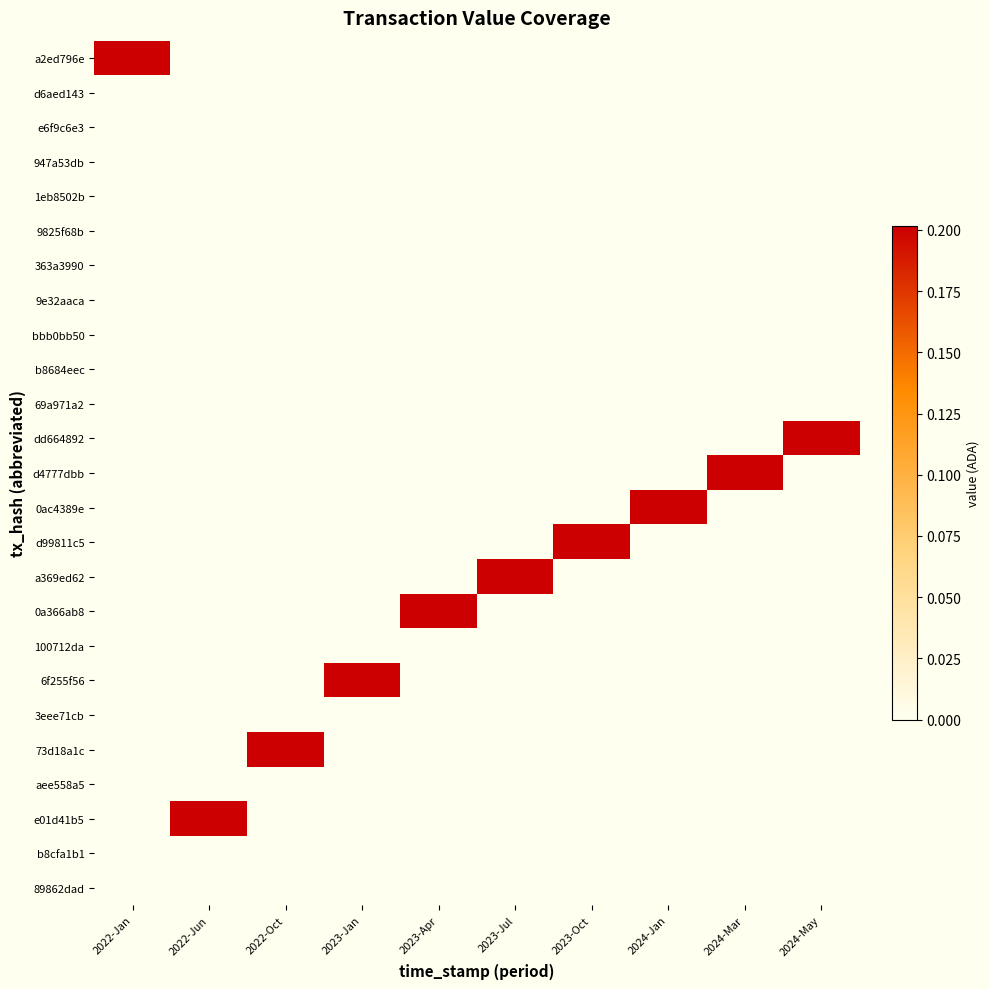

Reading right to left, extract all data points from this chart.

a2ed796e: 2024-May=0.0	2024-Mar=0.0	2024-Jan=0.0	2023-Oct=0.0	2023-Jul=0.0	2023-Apr=0.0	2023-Jan=0.0	2022-Oct=0.0	2022-Jun=0.0	2022-Jan=0.2
d6aed143: 2024-May=0.0	2024-Mar=0.0	2024-Jan=0.0	2023-Oct=0.0	2023-Jul=0.0	2023-Apr=0.0	2023-Jan=0.0	2022-Oct=0.0	2022-Jun=0.0	2022-Jan=0.0
e6f9c6e3: 2024-May=0.0	2024-Mar=0.0	2024-Jan=0.0	2023-Oct=0.0	2023-Jul=0.0	2023-Apr=0.0	2023-Jan=0.0	2022-Oct=0.0	2022-Jun=0.0	2022-Jan=0.0
947a53db: 2024-May=0.0	2024-Mar=0.0	2024-Jan=0.0	2023-Oct=0.0	2023-Jul=0.0	2023-Apr=0.0	2023-Jan=0.0	2022-Oct=0.0	2022-Jun=0.0	2022-Jan=0.0
1eb8502b: 2024-May=0.0	2024-Mar=0.0	2024-Jan=0.0	2023-Oct=0.0	2023-Jul=0.0	2023-Apr=0.0	2023-Jan=0.0	2022-Oct=0.0	2022-Jun=0.0	2022-Jan=0.0
9825f68b: 2024-May=0.0	2024-Mar=0.0	2024-Jan=0.0	2023-Oct=0.0	2023-Jul=0.0	2023-Apr=0.0	2023-Jan=0.0	2022-Oct=0.0	2022-Jun=0.0	2022-Jan=0.0
363a3990: 2024-May=0.0	2024-Mar=0.0	2024-Jan=0.0	2023-Oct=0.0	2023-Jul=0.0	2023-Apr=0.0	2023-Jan=0.0	2022-Oct=0.0	2022-Jun=0.0	2022-Jan=0.0
9e32aaca: 2024-May=0.0	2024-Mar=0.0	2024-Jan=0.0	2023-Oct=0.0	2023-Jul=0.0	2023-Apr=0.0	2023-Jan=0.0	2022-Oct=0.0	2022-Jun=0.0	2022-Jan=0.0
bbb0bb50: 2024-May=0.0	2024-Mar=0.0	2024-Jan=0.0	2023-Oct=0.0	2023-Jul=0.0	2023-Apr=0.0	2023-Jan=0.0	2022-Oct=0.0	2022-Jun=0.0	2022-Jan=0.0
b8684eec: 2024-May=0.0	2024-Mar=0.0	2024-Jan=0.0	2023-Oct=0.0	2023-Jul=0.0	2023-Apr=0.0	2023-Jan=0.0	2022-Oct=0.0	2022-Jun=0.0	2022-Jan=0.0
69a971a2: 2024-May=0.0	2024-Mar=0.0	2024-Jan=0.0	2023-Oct=0.0	2023-Jul=0.0	2023-Apr=0.0	2023-Jan=0.0	2022-Oct=0.0	2022-Jun=0.0	2022-Jan=0.0
dd664892: 2024-May=0.2	2024-Mar=0.0	2024-Jan=0.0	2023-Oct=0.0	2023-Jul=0.0	2023-Apr=0.0	2023-Jan=0.0	2022-Oct=0.0	2022-Jun=0.0	2022-Jan=0.0
d4777dbb: 2024-May=0.0	2024-Mar=0.2	2024-Jan=0.0	2023-Oct=0.0	2023-Jul=0.0	2023-Apr=0.0	2023-Jan=0.0	2022-Oct=0.0	2022-Jun=0.0	2022-Jan=0.0
0ac4389e: 2024-May=0.0	2024-Mar=0.0	2024-Jan=0.2	2023-Oct=0.0	2023-Jul=0.0	2023-Apr=0.0	2023-Jan=0.0	2022-Oct=0.0	2022-Jun=0.0	2022-Jan=0.0
d99811c5: 2024-May=0.0	2024-Mar=0.0	2024-Jan=0.0	2023-Oct=0.2	2023-Jul=0.0	2023-Apr=0.0	2023-Jan=0.0	2022-Oct=0.0	2022-Jun=0.0	2022-Jan=0.0
a369ed62: 2024-May=0.0	2024-Mar=0.0	2024-Jan=0.0	2023-Oct=0.0	2023-Jul=0.2	2023-Apr=0.0	2023-Jan=0.0	2022-Oct=0.0	2022-Jun=0.0	2022-Jan=0.0
0a366ab8: 2024-May=0.0	2024-Mar=0.0	2024-Jan=0.0	2023-Oct=0.0	2023-Jul=0.0	2023-Apr=0.2	2023-Jan=0.0	2022-Oct=0.0	2022-Jun=0.0	2022-Jan=0.0
100712da: 2024-May=0.0	2024-Mar=0.0	2024-Jan=0.0	2023-Oct=0.0	2023-Jul=0.0	2023-Apr=0.0	2023-Jan=0.0	2022-Oct=0.0	2022-Jun=0.0	2022-Jan=0.0
6f255f56: 2024-May=0.0	2024-Mar=0.0	2024-Jan=0.0	2023-Oct=0.0	2023-Jul=0.0	2023-Apr=0.0	2023-Jan=0.2	2022-Oct=0.0	2022-Jun=0.0	2022-Jan=0.0
3eee71cb: 2024-May=0.0	2024-Mar=0.0	2024-Jan=0.0	2023-Oct=0.0	2023-Jul=0.0	2023-Apr=0.0	2023-Jan=0.0	2022-Oct=0.0	2022-Jun=0.0	2022-Jan=0.0
73d18a1c: 2024-May=0.0	2024-Mar=0.0	2024-Jan=0.0	2023-Oct=0.0	2023-Jul=0.0	2023-Apr=0.0	2023-Jan=0.0	2022-Oct=0.2	2022-Jun=0.0	2022-Jan=0.0
aee558a5: 2024-May=0.0	2024-Mar=0.0	2024-Jan=0.0	2023-Oct=0.0	2023-Jul=0.0	2023-Apr=0.0	2023-Jan=0.0	2022-Oct=0.0	2022-Jun=0.0	2022-Jan=0.0
e01d41b5: 2024-May=0.0	2024-Mar=0.0	2024-Jan=0.0	2023-Oct=0.0	2023-Jul=0.0	2023-Apr=0.0	2023-Jan=0.0	2022-Oct=0.0	2022-Jun=0.2	2022-Jan=0.0
b8cfa1b1: 2024-May=0.0	2024-Mar=0.0	2024-Jan=0.0	2023-Oct=0.0	2023-Jul=0.0	2023-Apr=0.0	2023-Jan=0.0	2022-Oct=0.0	2022-Jun=0.0	2022-Jan=0.0
89862dad: 2024-May=0.0	2024-Mar=0.0	2024-Jan=0.0	2023-Oct=0.0	2023-Jul=0.0	2023-Apr=0.0	2023-Jan=0.0	2022-Oct=0.0	2022-Jun=0.0	2022-Jan=0.0